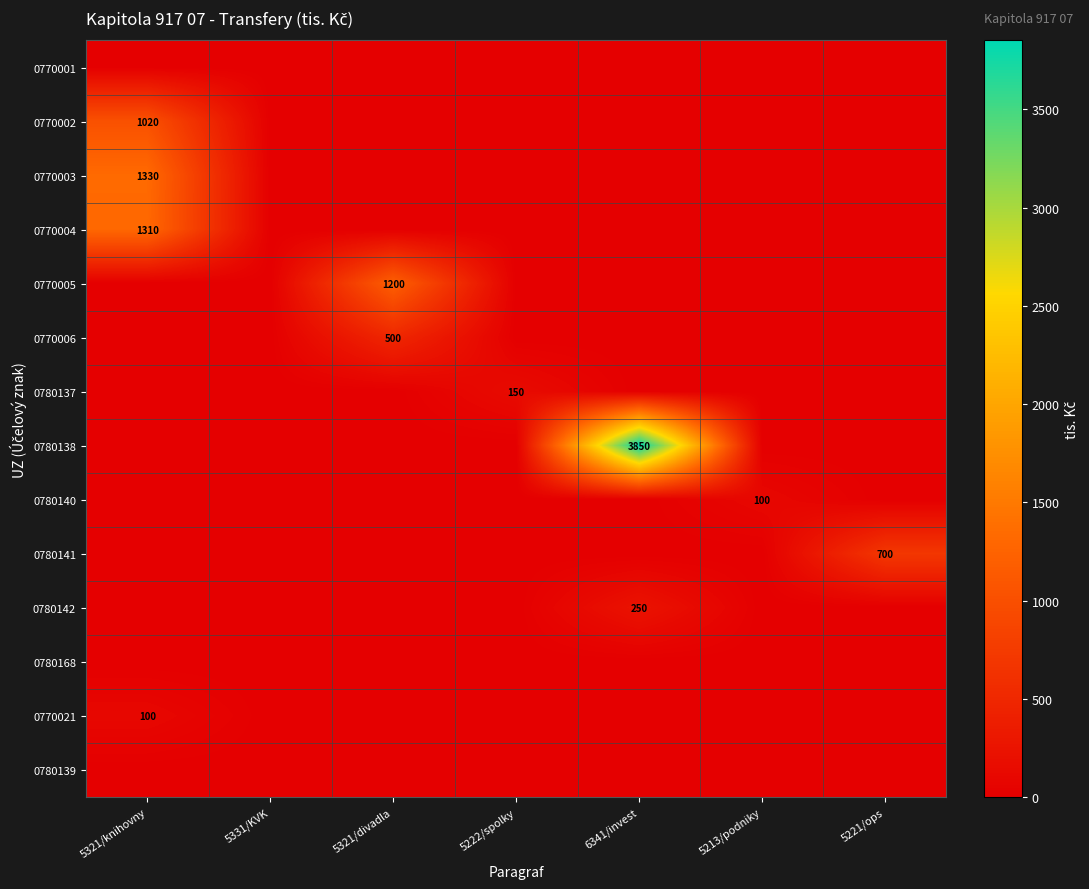

Is the value of 0770005 at 5321/divadla greater than the value of 0770004 at 5321/knihovny?

No